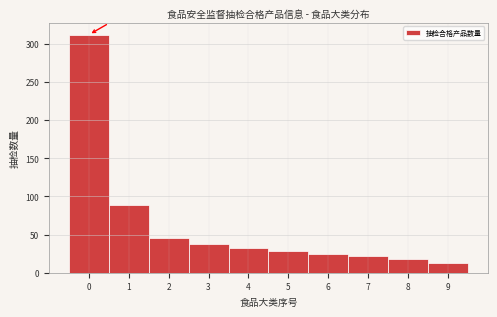

What is the height of the bar covering 6.5 to 7.5 on the x-axis? The values are not printed on the chart, so give them approximately, as read against the axis.

20